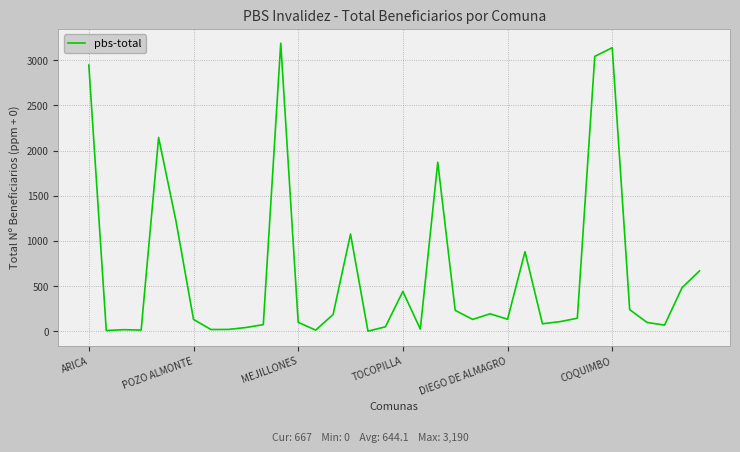

What is the maximum value shown in the chart?

3190